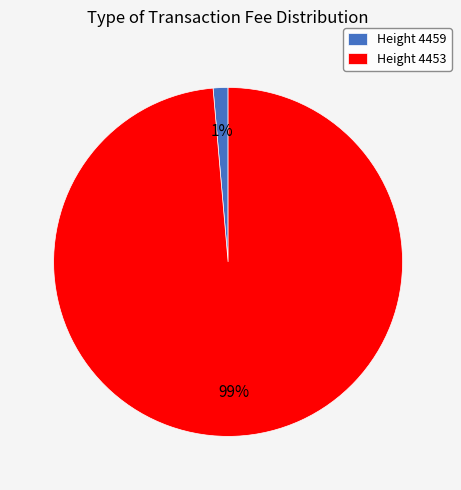

Is there any slice that represents more than half of the pie?

Yes